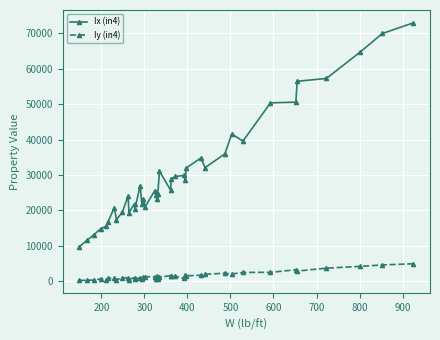

True or false: Iy (in4) has more than 2 interior local peaks.

True